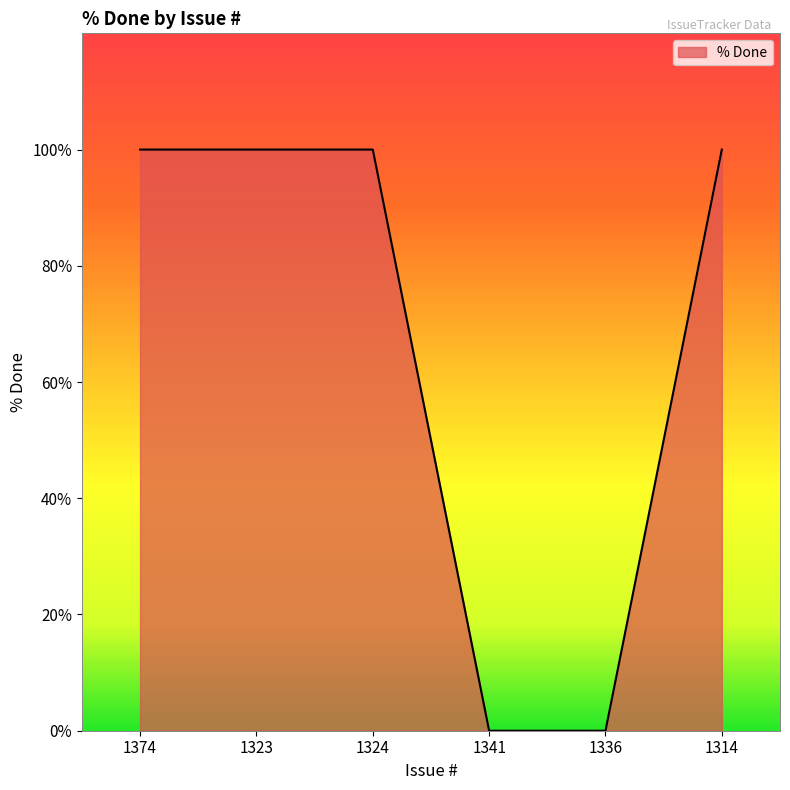

What is the difference between the second highest and minimum values?

100